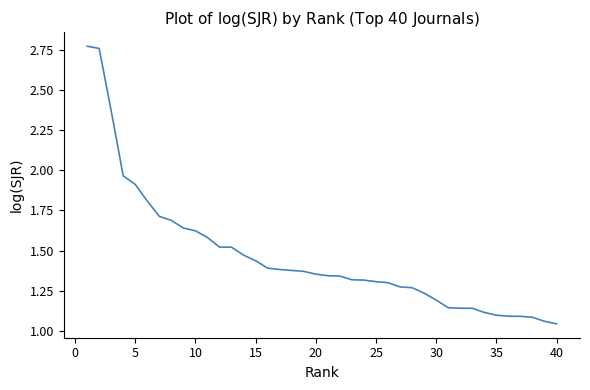

What is the difference between the maximum and minimum values?

1.7